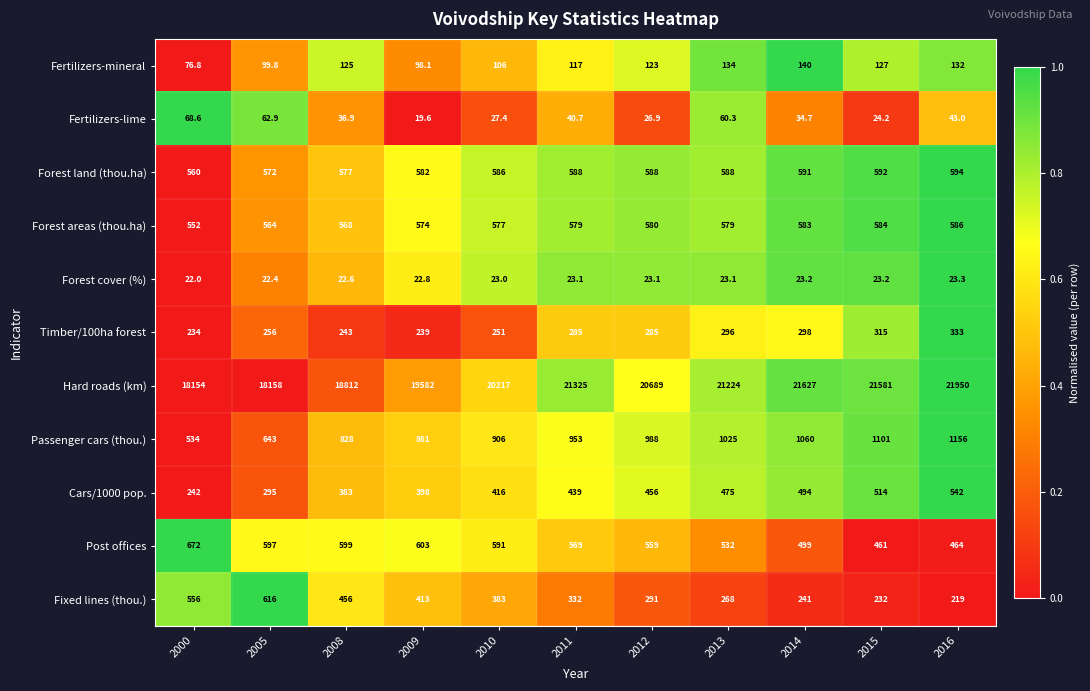

At which category is the sum across all series the highest?

2016